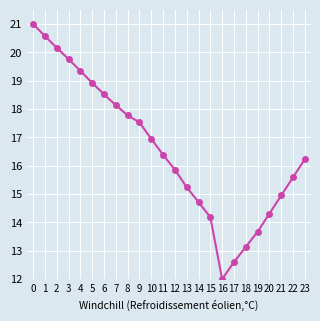

What is the difference between the maximum and second lowest values?

8.4